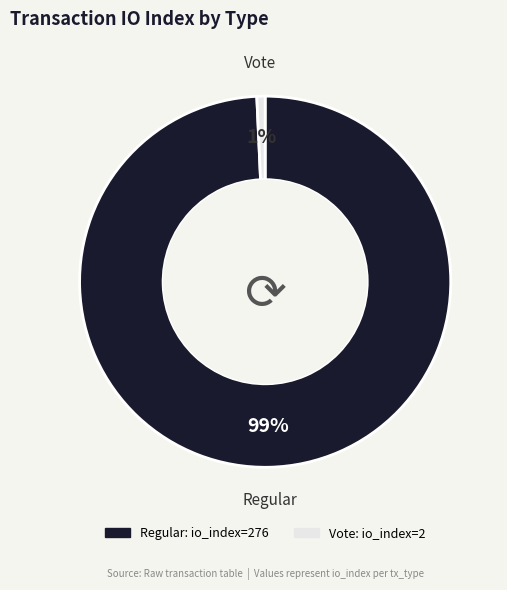

Which category has the biggest portion of the pie?

Regular